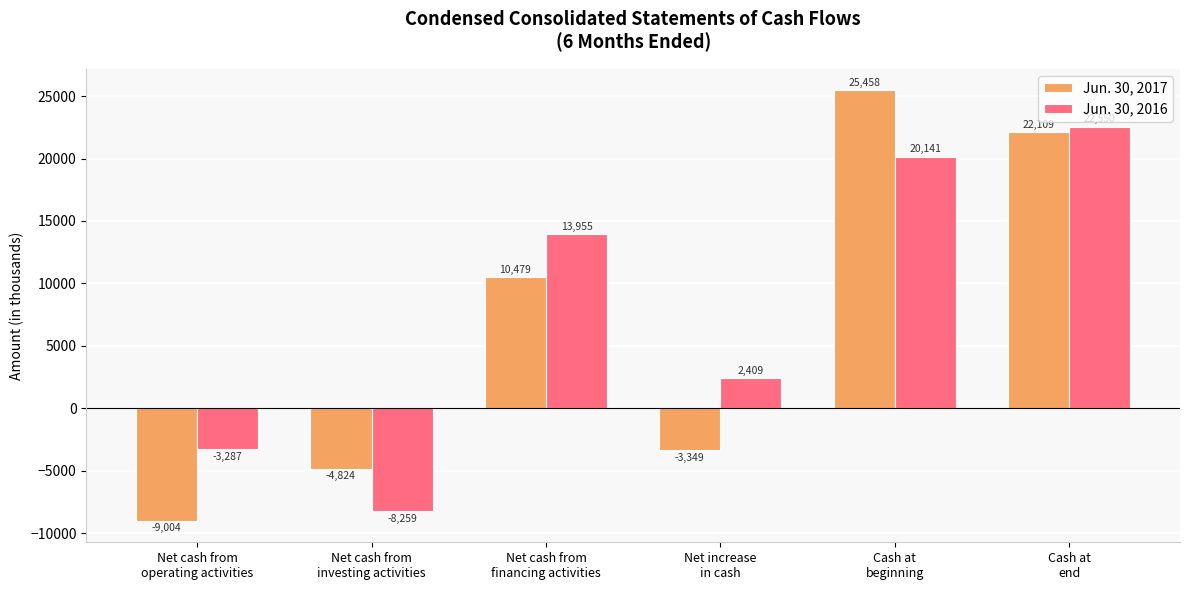

Is it true that Jun. 30, 2016 equals -4782 at Net cash from
operating activities?

False